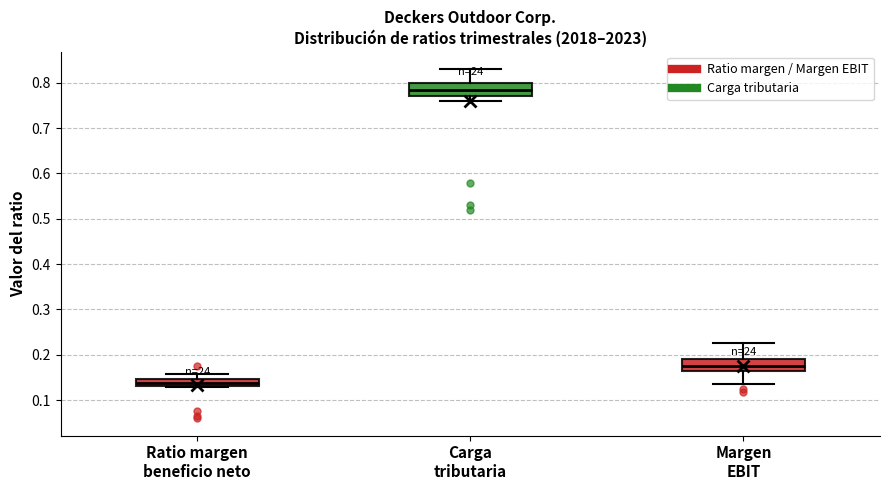

Where does the lower whisker of the box for Carga tributaria end on the y-axis? The values are not printed on the chart, so give them approximately, as read against the axis.

0.76